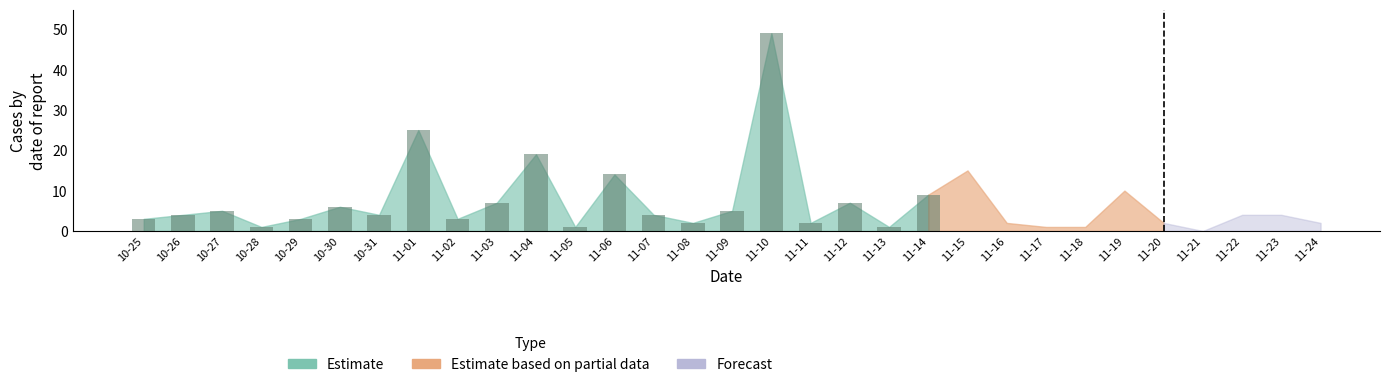

What is the greatest value displayed?

49